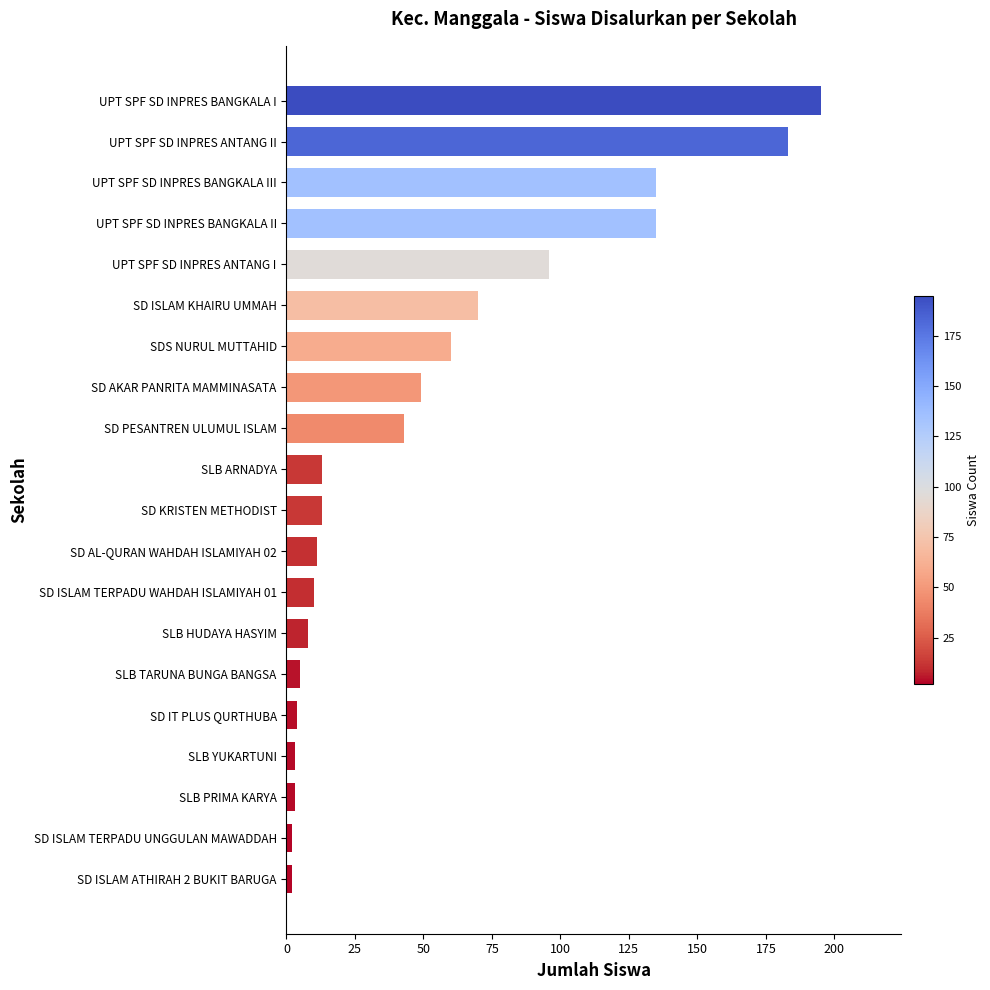

The value at SDS NURUL MUTTAHID is 41. True or false?

False